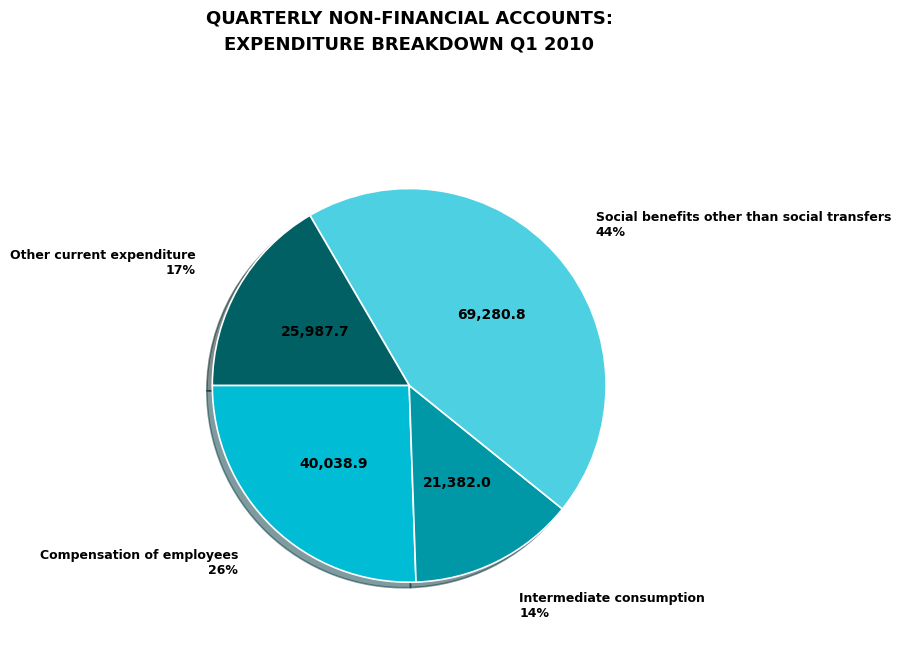

How many slices are in this pie chart?

4